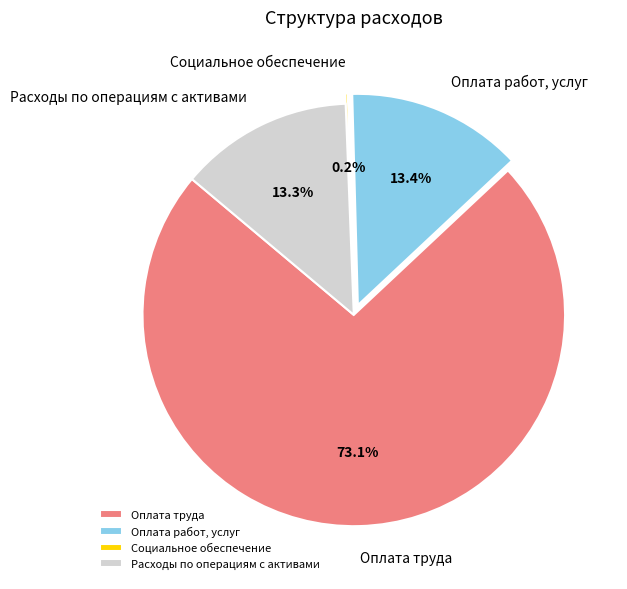

What portion of the pie excludes Расходы по операциям с активами?

86.7%